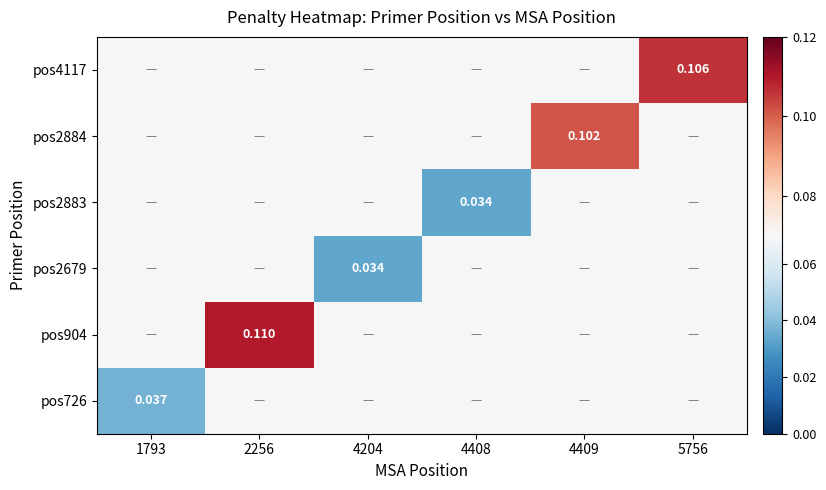

What is the minimum value for pos904?

0.1